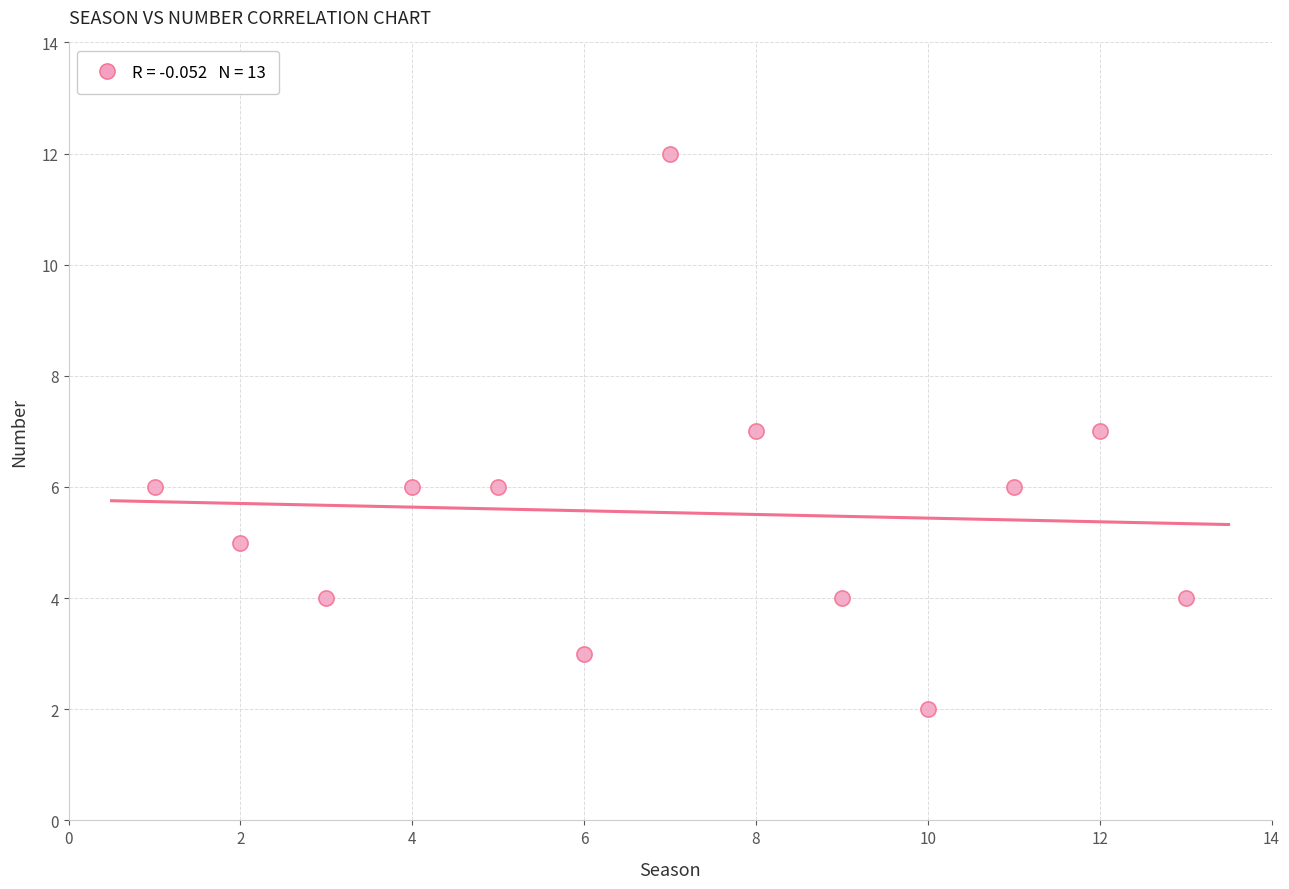

What is the range of X values (max minus min)?

12